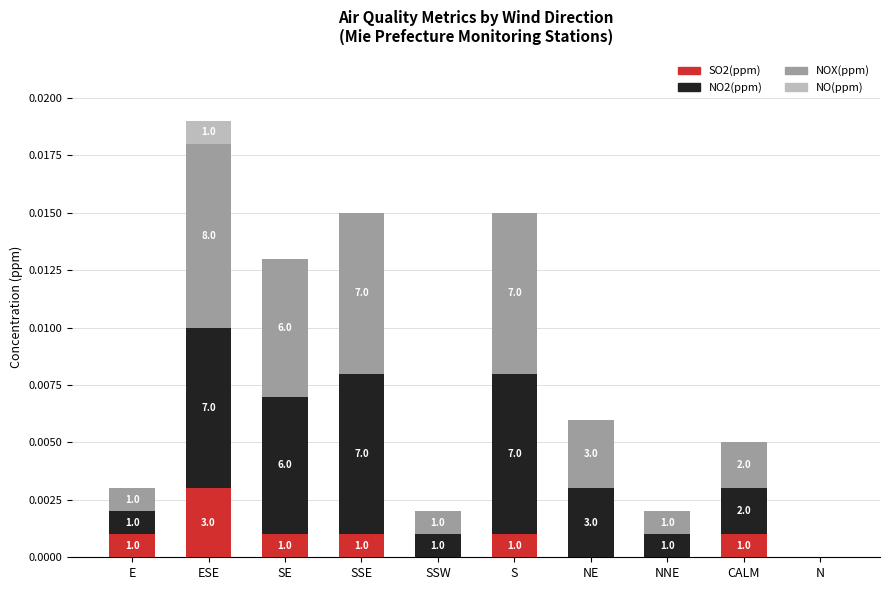

Is it true that SO2(ppm) equals 0.0 at CALM?

False